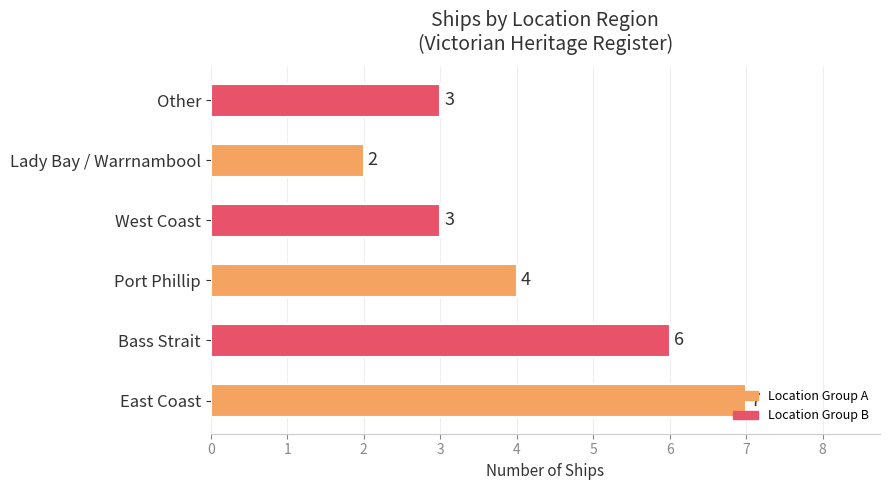

What is the average value?

4